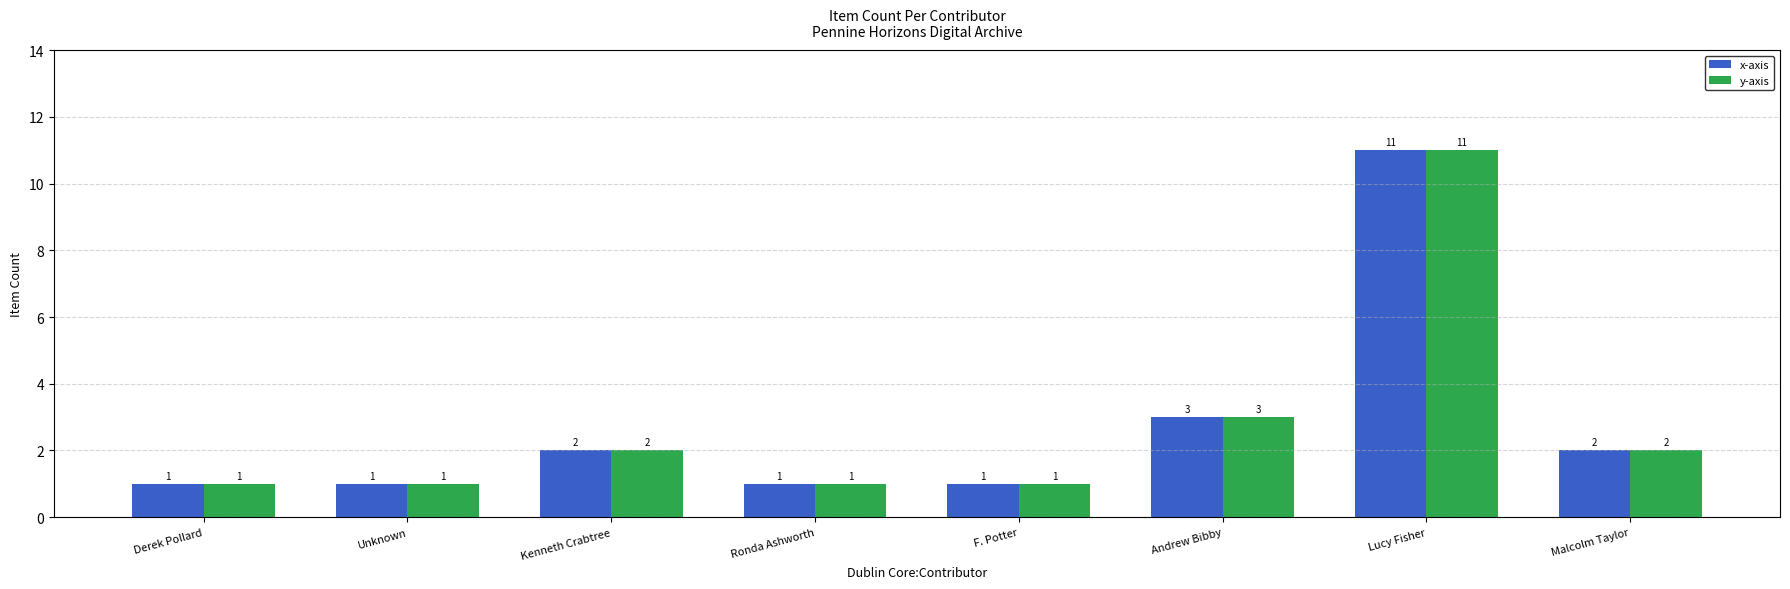

What value does the y-axis series have at Ronda Ashworth?

1